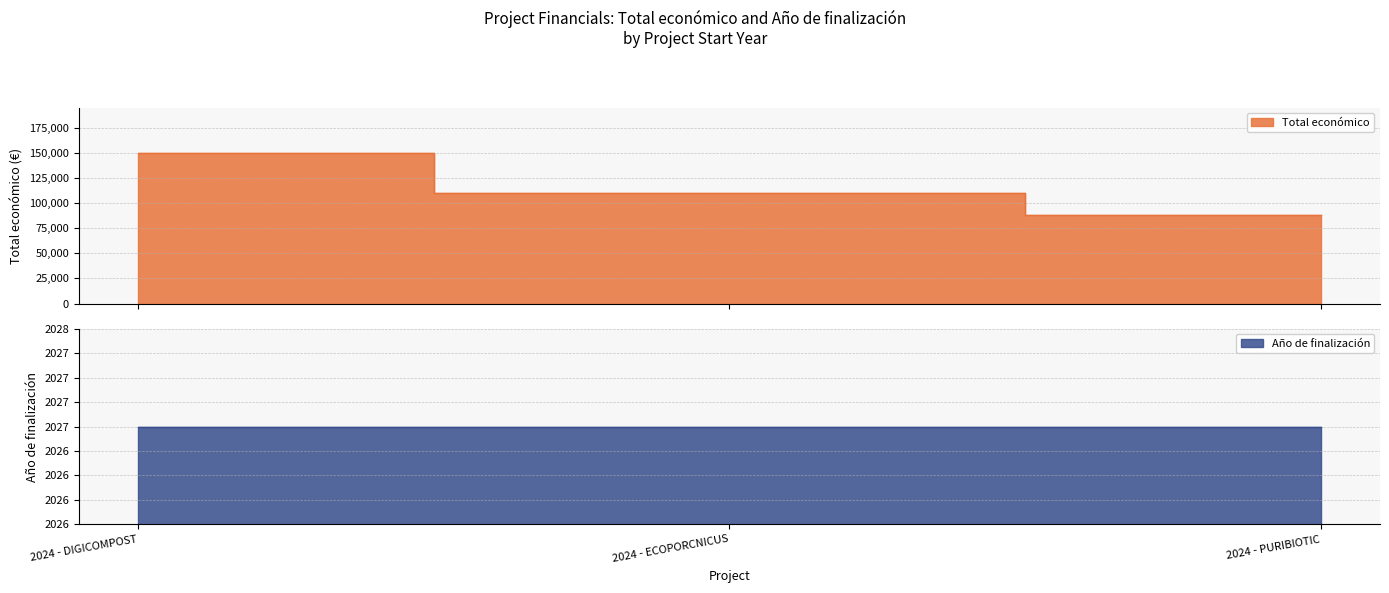

At which category does the chart reach its peak across all series?

2024 - DIGICOMPOST